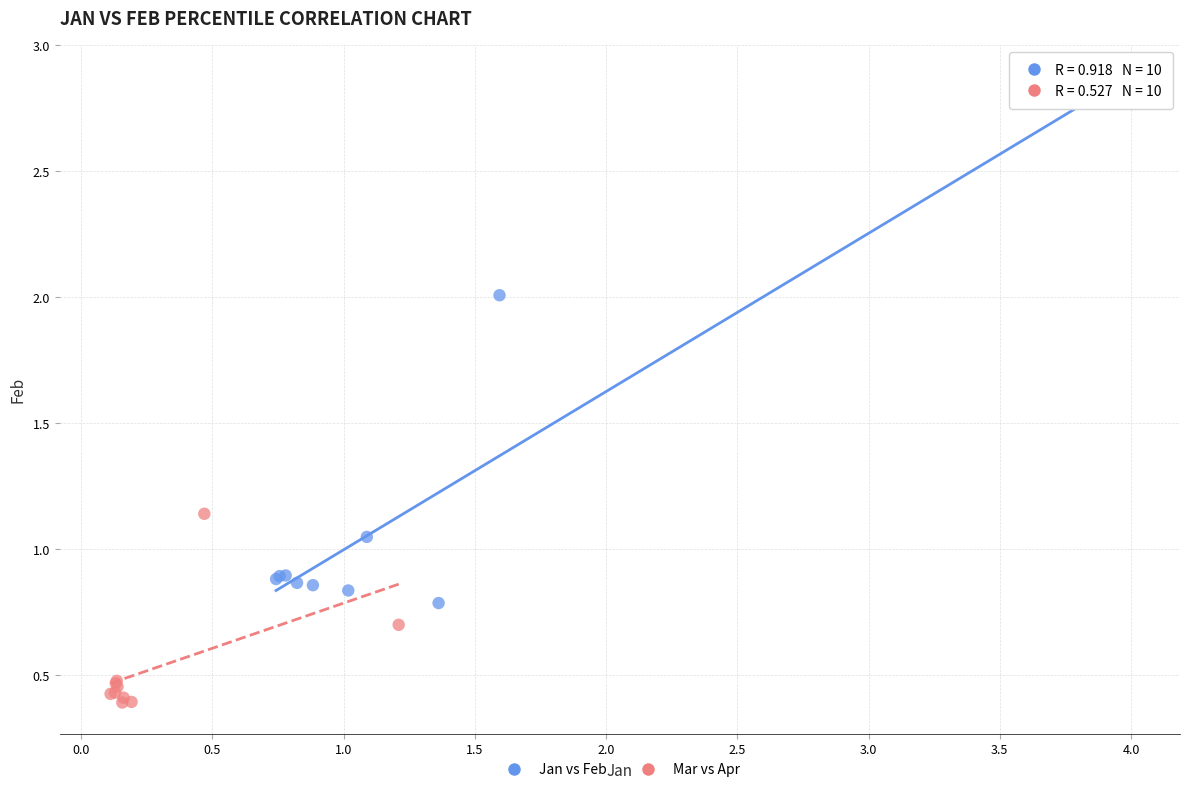

What are all the series names shown in the legend?

Jan vs Feb, Mar vs Apr